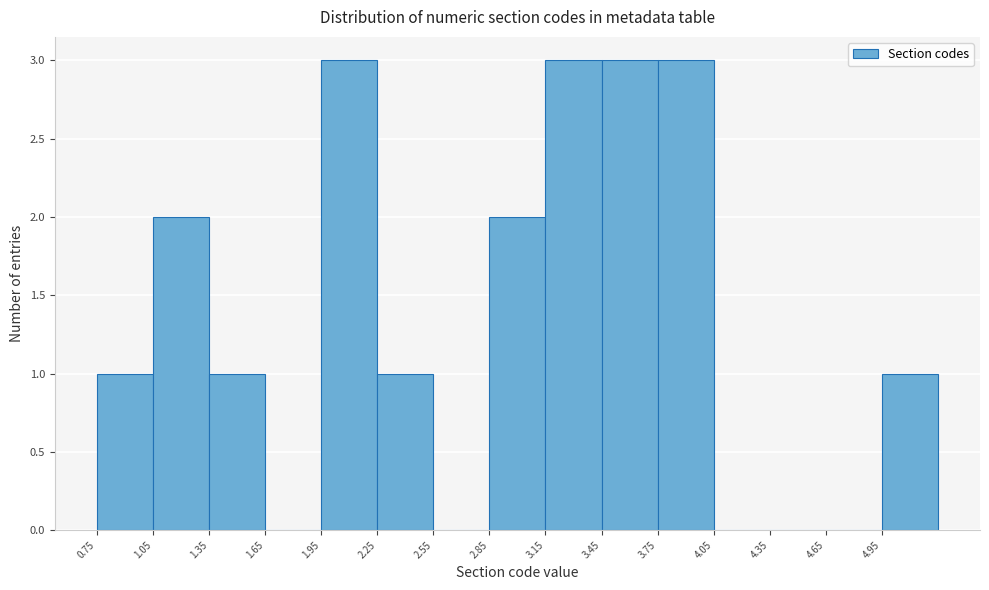

Reading left to right, transcribe this chart: for each bar, give the range it covers on the x-axis and its height. The values are not printed on the chart, so give them approximately, as read against the axis.

0.75 to 1.05: 1
1.05 to 1.35: 2
1.35 to 1.65: 1
1.65 to 1.95: 0
1.95 to 2.25: 3
2.25 to 2.55: 1
2.55 to 2.85: 0
2.85 to 3.15: 2
3.15 to 3.45: 3
3.45 to 3.75: 3
3.75 to 4.05: 3
4.05 to 4.35: 0
4.35 to 4.65: 0
4.65 to 4.95: 0
4.95 to 5.25: 1